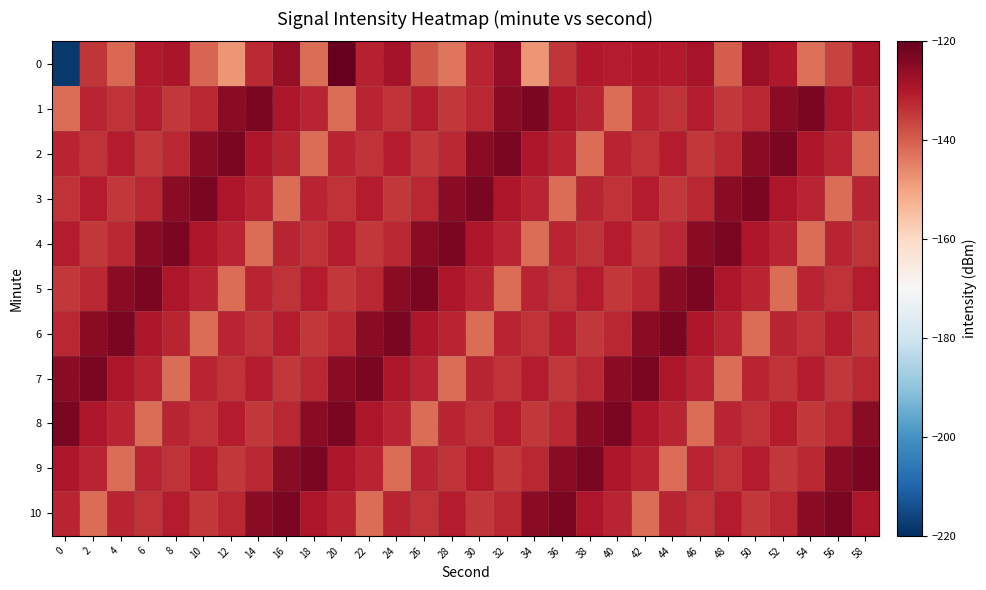

What is the spread (max minus min) of values at 12?

24.9